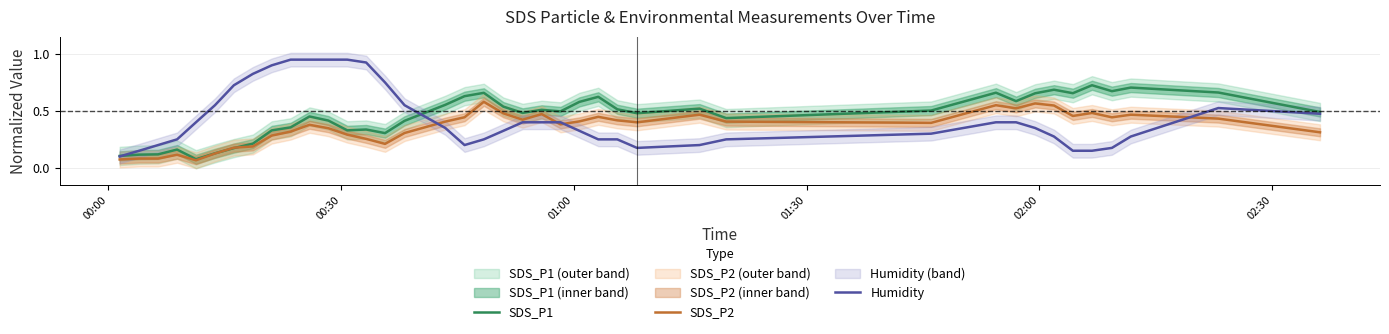

Which series ends up on top after the final intersection of Humidity and SDS_P2?

Humidity